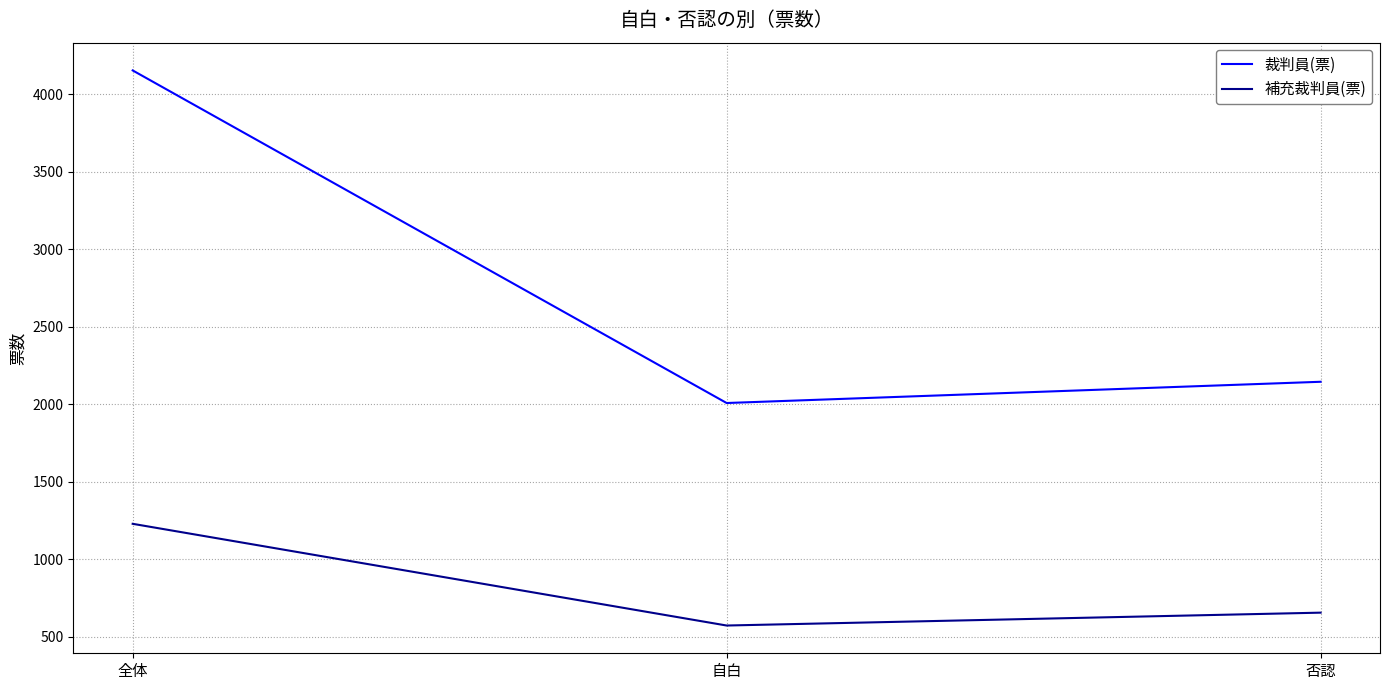

Reading left to right, transcribe all the data shown in this chart.

裁判員(票): 全体=4153	自白=2008	否認=2145
補充裁判員(票): 全体=1229	自白=573	否認=656